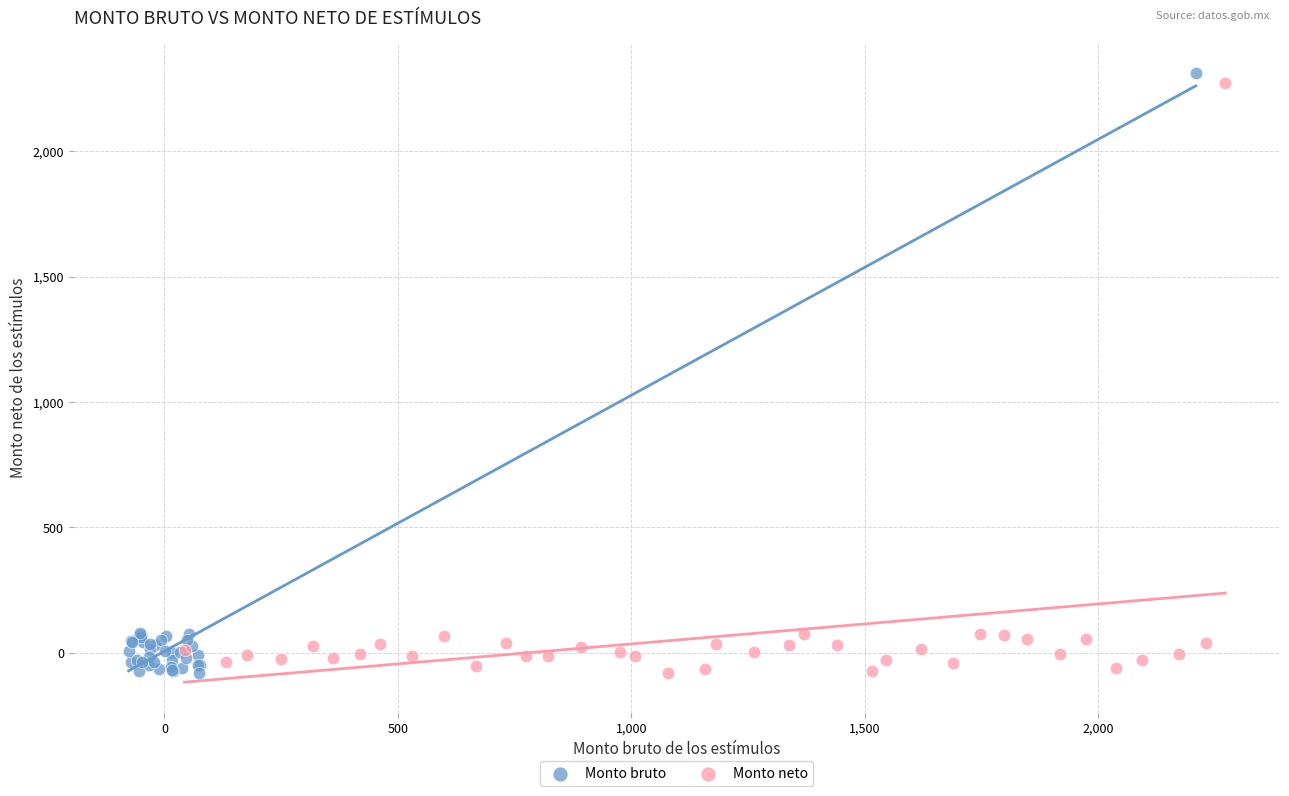

Which series has the widest spread of Y values?

Monto bruto